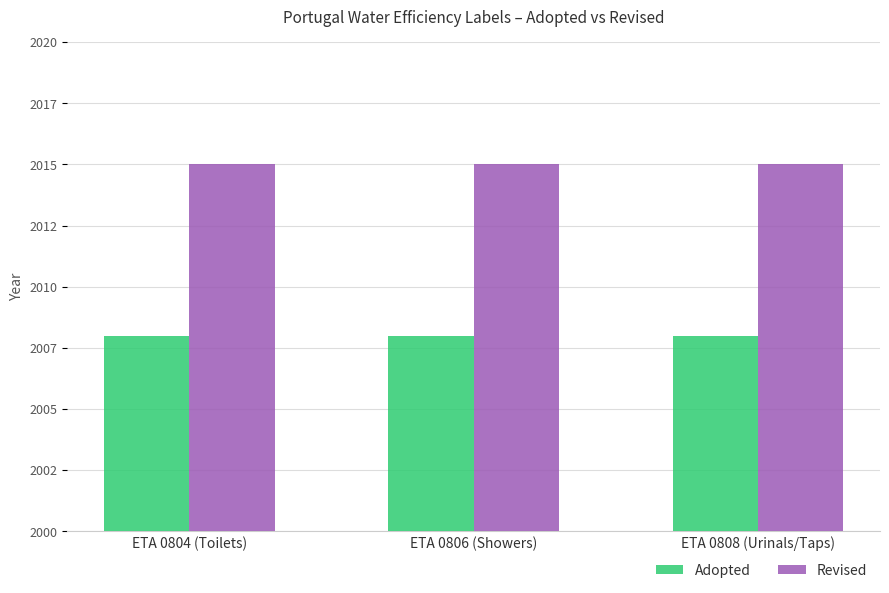

At which category is the sum across all series the highest?

ETA 0804 (Toilets)